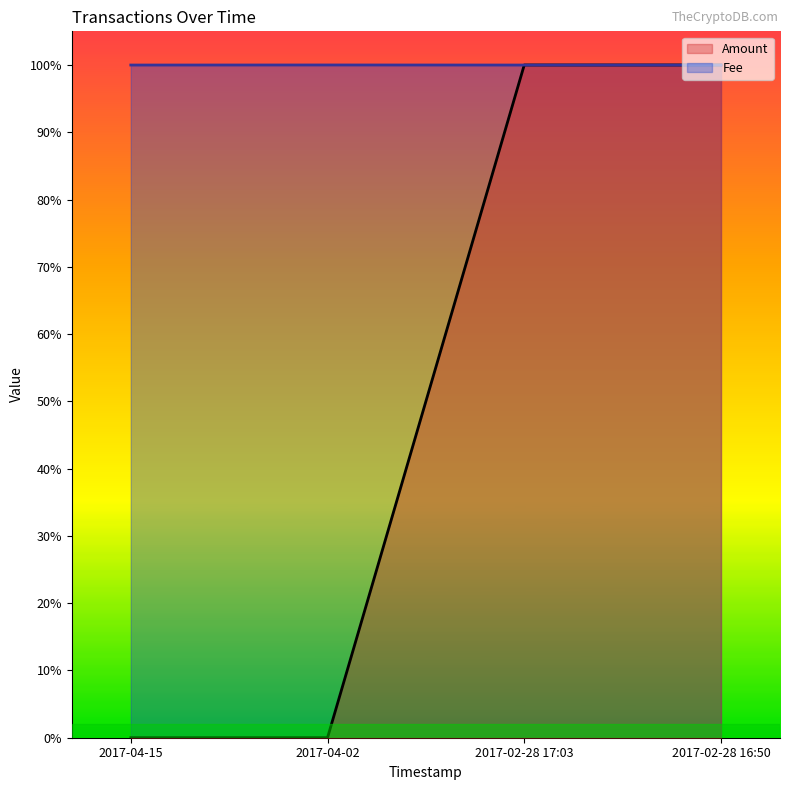

What position from the right is 2017-04-15?

4